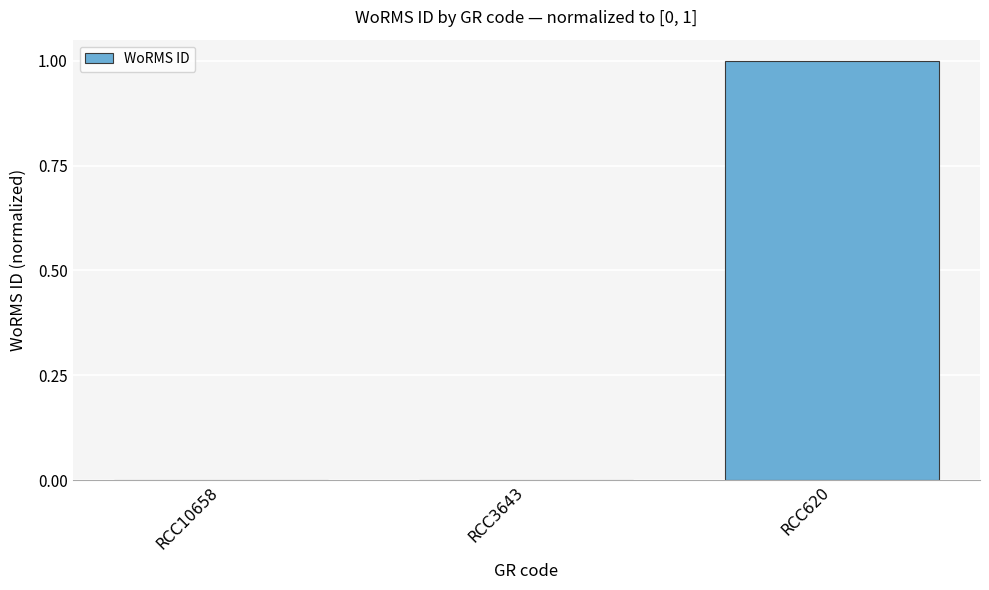

At which category does the chart reach its peak across all series?

RCC620